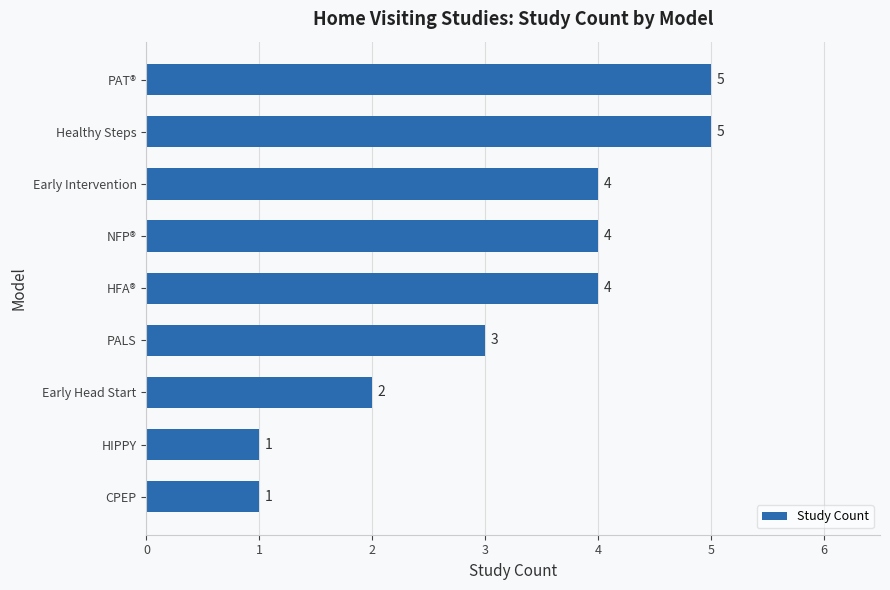

The chart shows a value of 5 at PAT®. True or false?

True